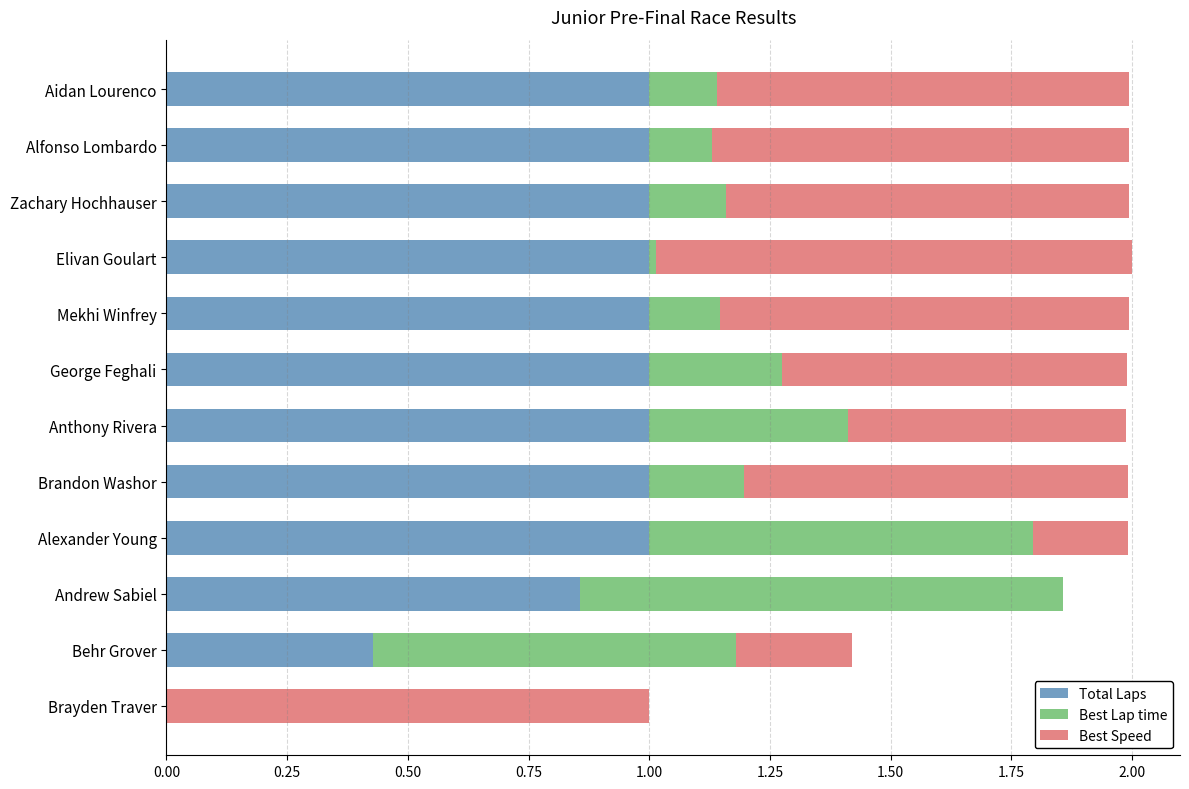

The value of Total Laps at Zachary Hochhauser is 0.2. True or false?

False